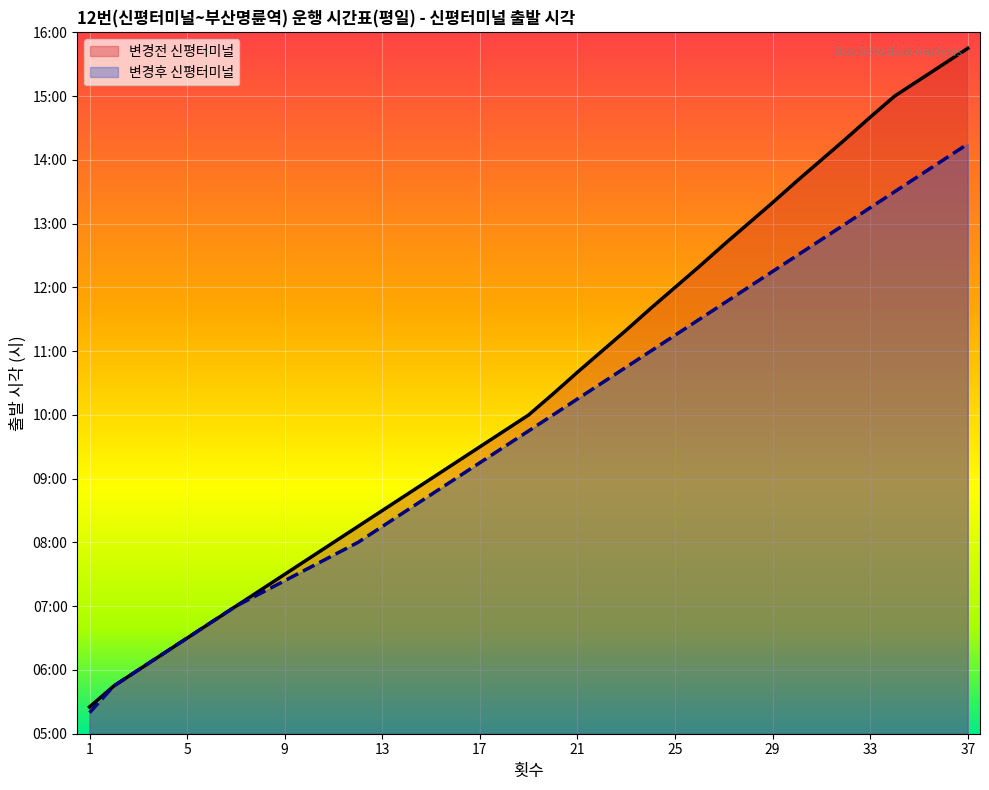

Is it true that 변경전 신평터미널 equals 7.7 at 22?

False